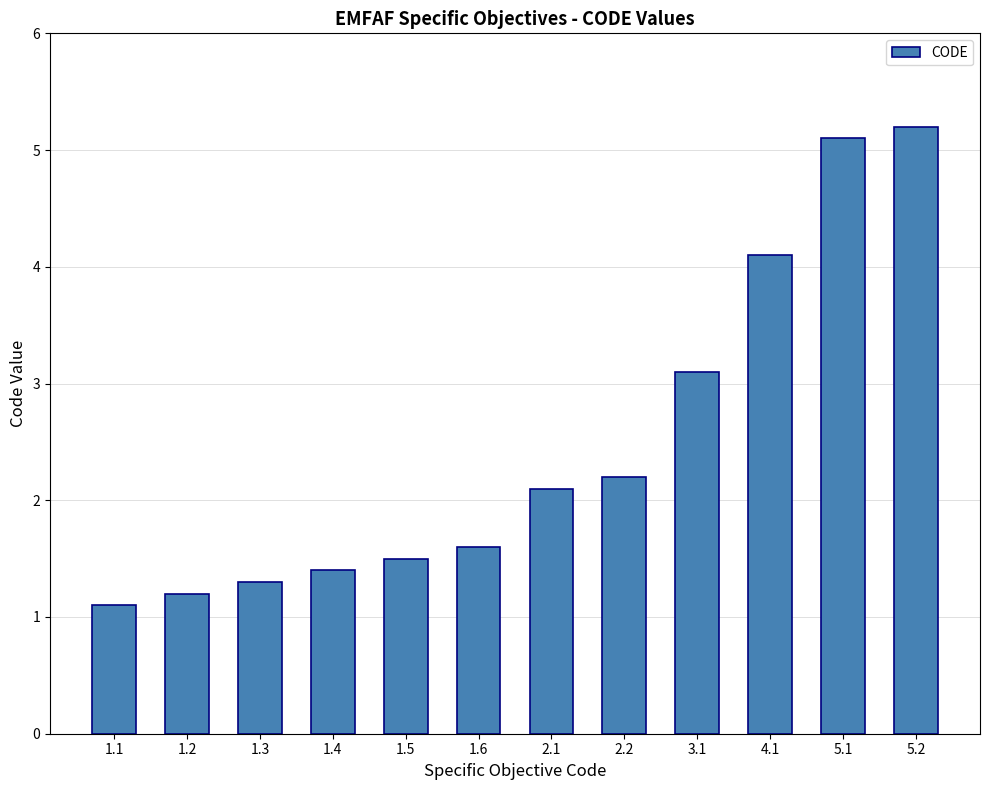

How many categories are shown in the chart?

12